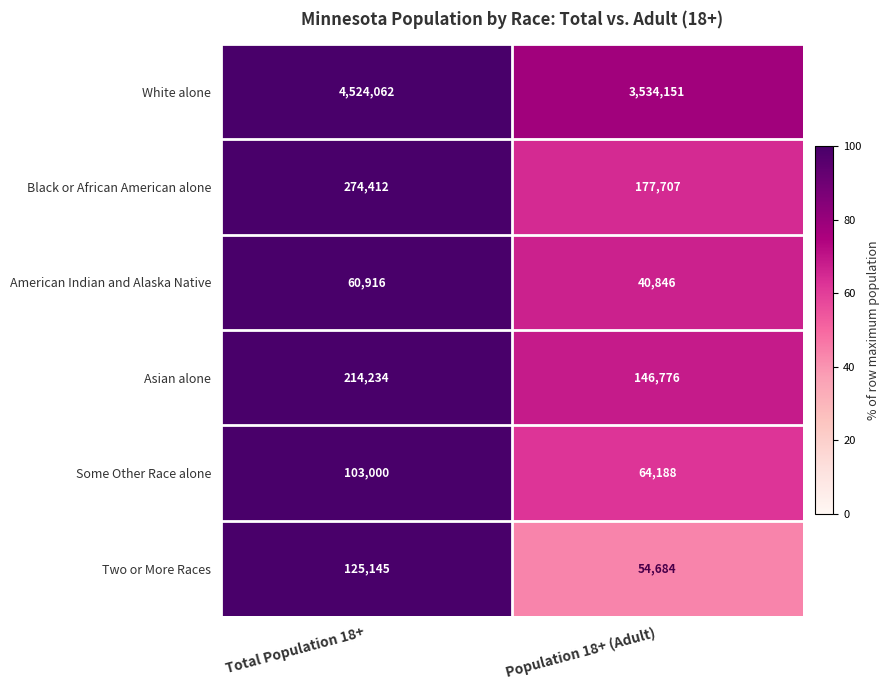

What is the total value across all series at Total Population 18+?

5301769